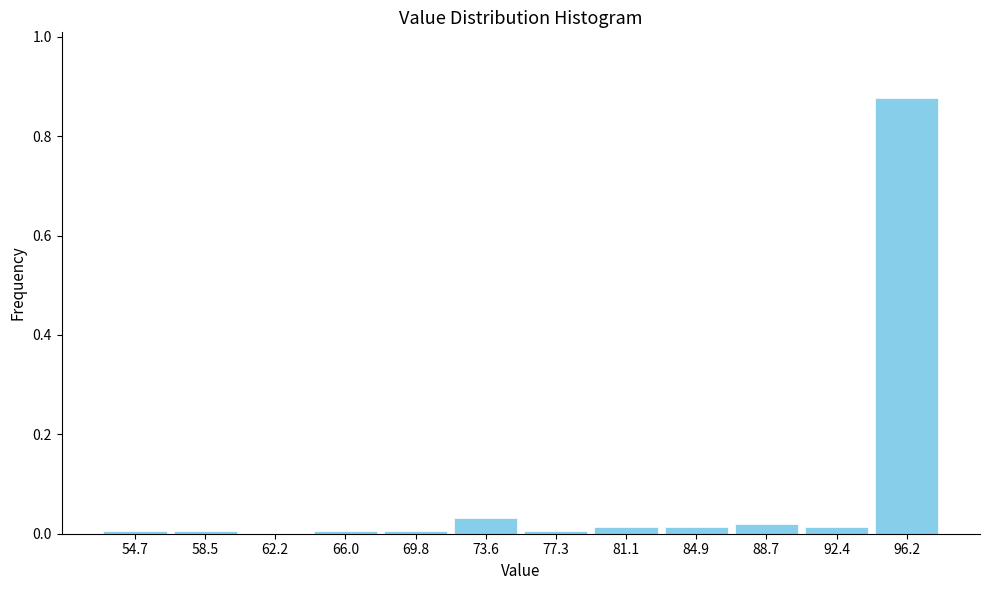

What is the sum of all values?

1.0